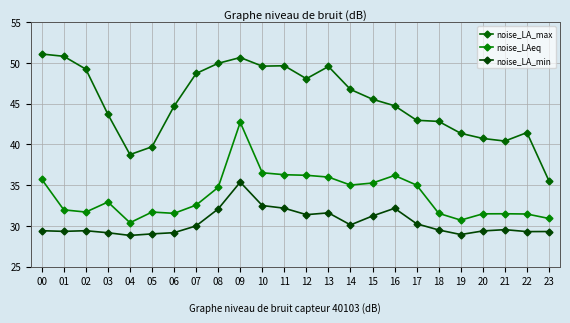

True or false: noise_LAeq and noise_LA_min intersect in this chart.

False